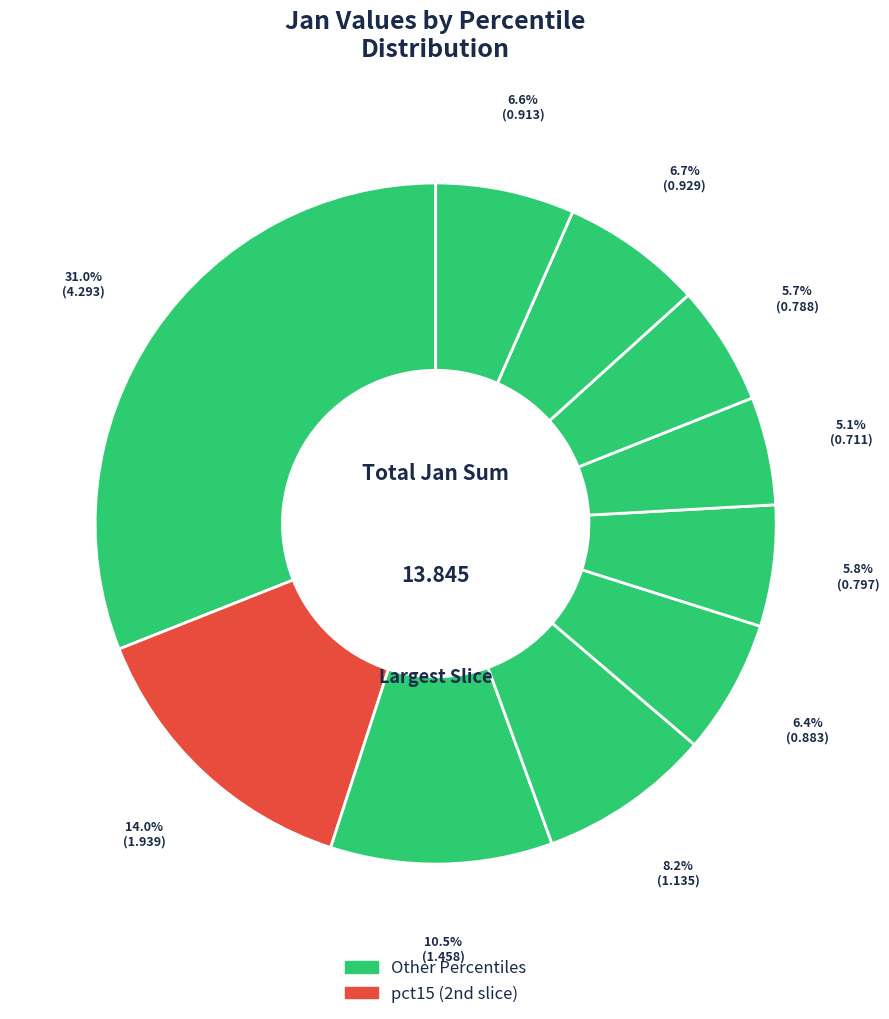

How many segments does this pie chart have?

10